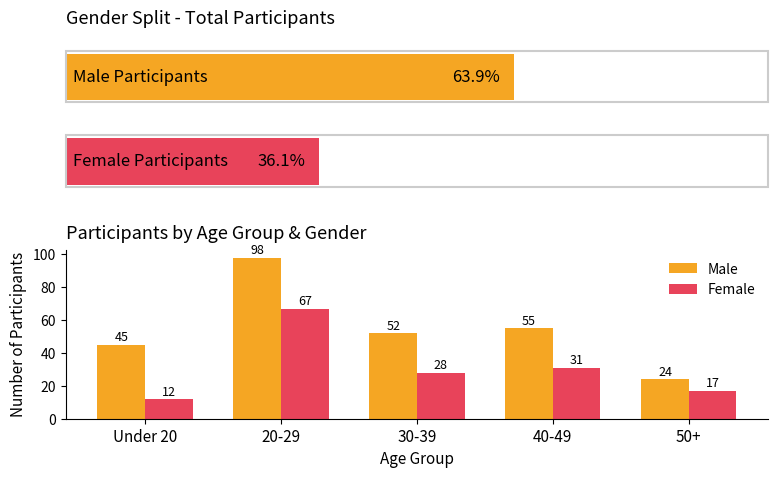

What is the total value across all series at 20-29?

165